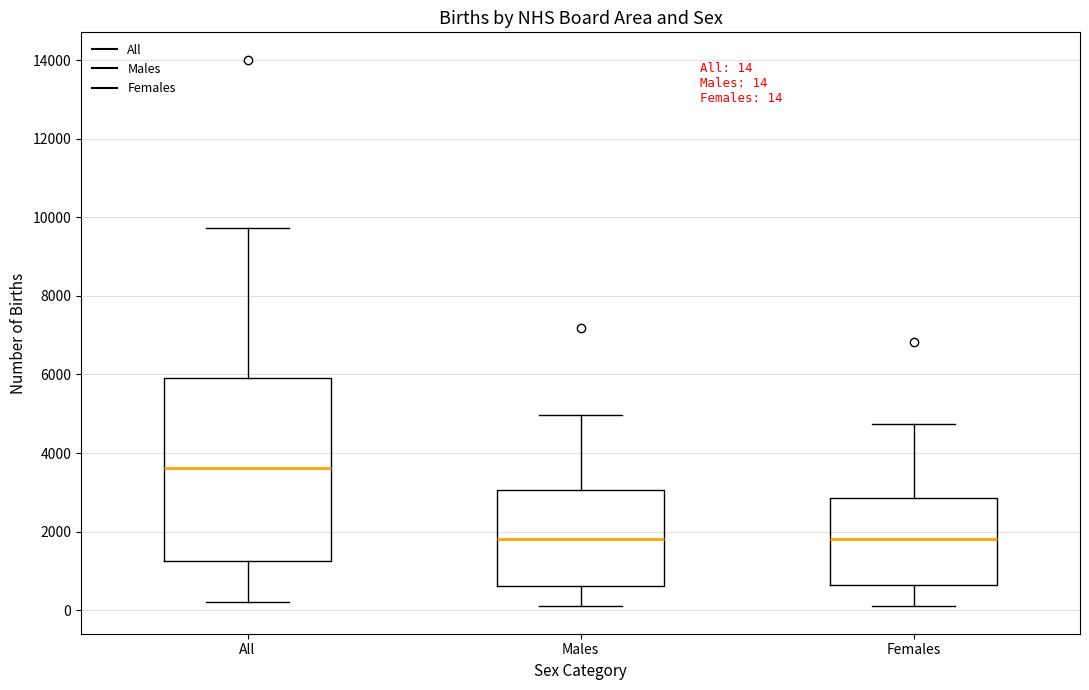

Comparing the boxes themselves (not the whiskers), which one is the tallest?

All